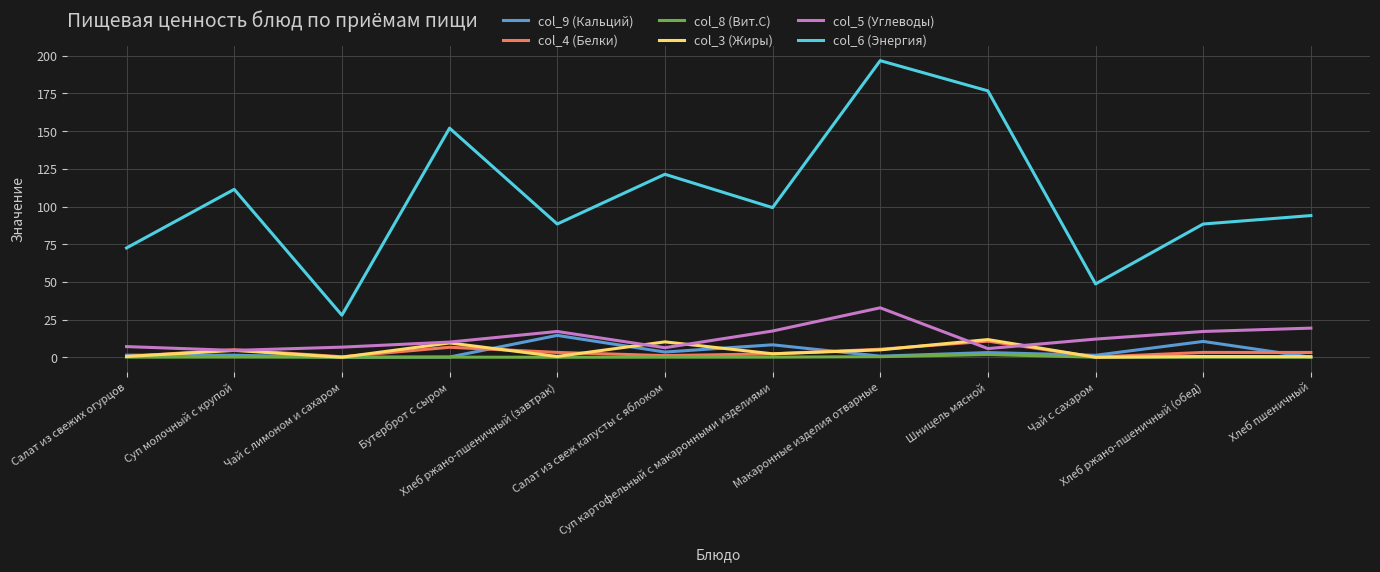

What is the average value of the col_3 (Жиры) series?

3.8